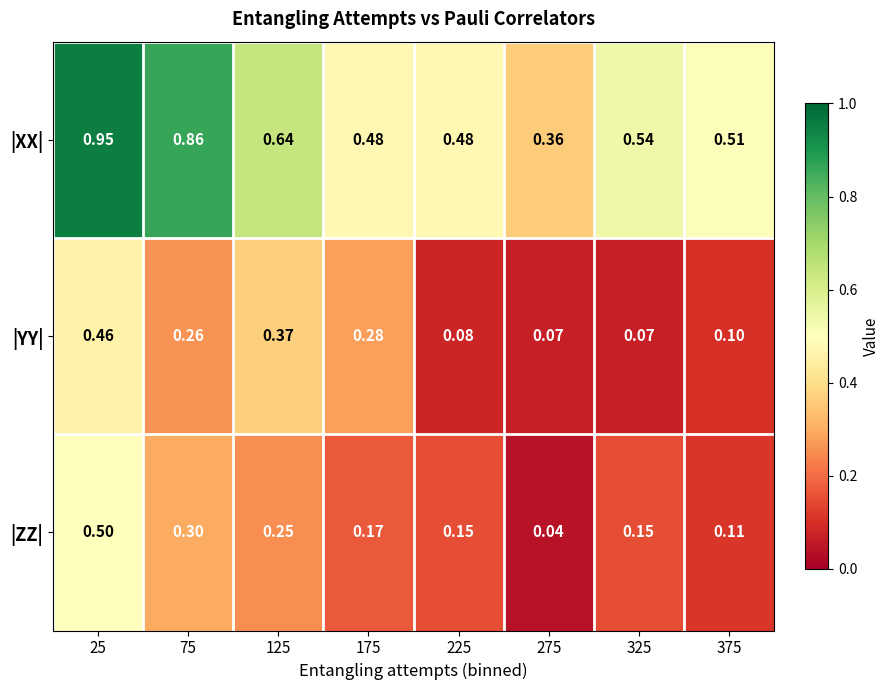

Which series has the largest total across all categories?

|XX|